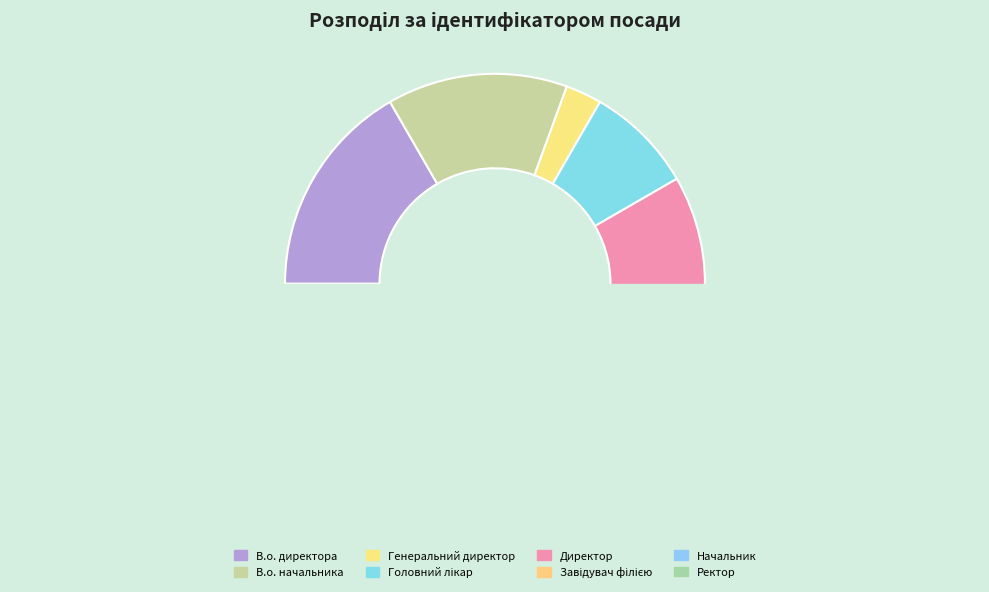

Do Головний лікар and В.о. директора together represent more than half of the pie?

No